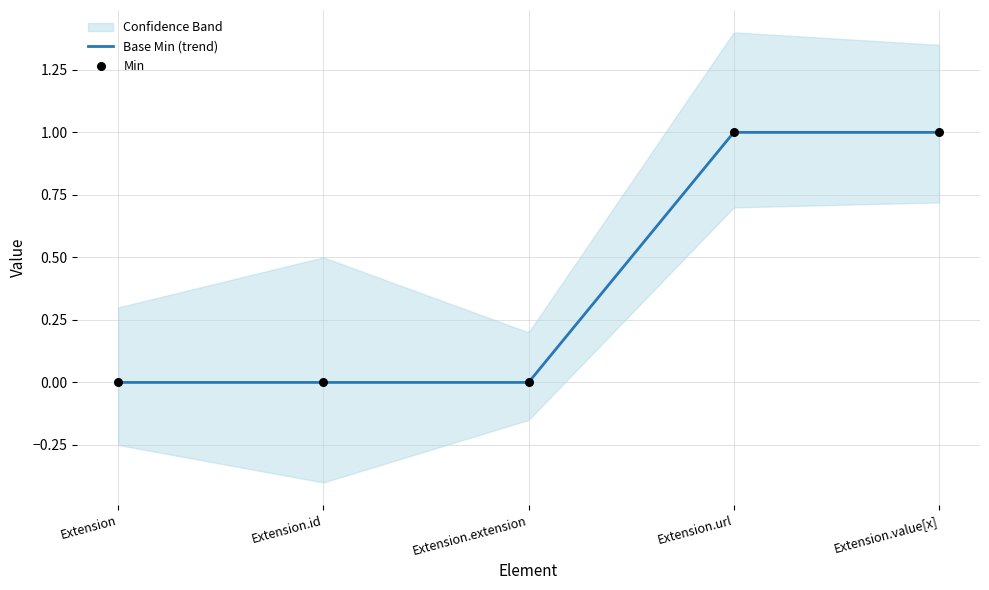

Between Extension.value[x] and Extension.id, which is larger?

Extension.value[x]